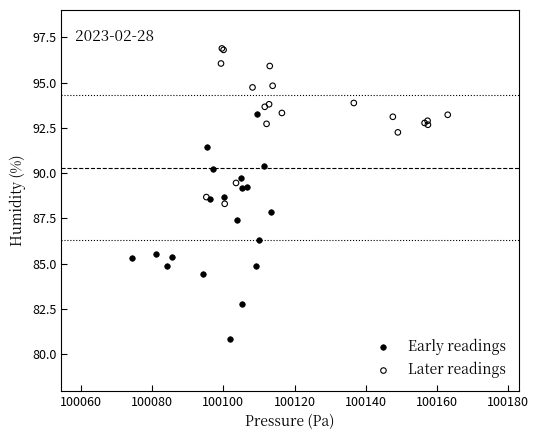

What are all the series names shown in the legend?

Early readings, Later readings